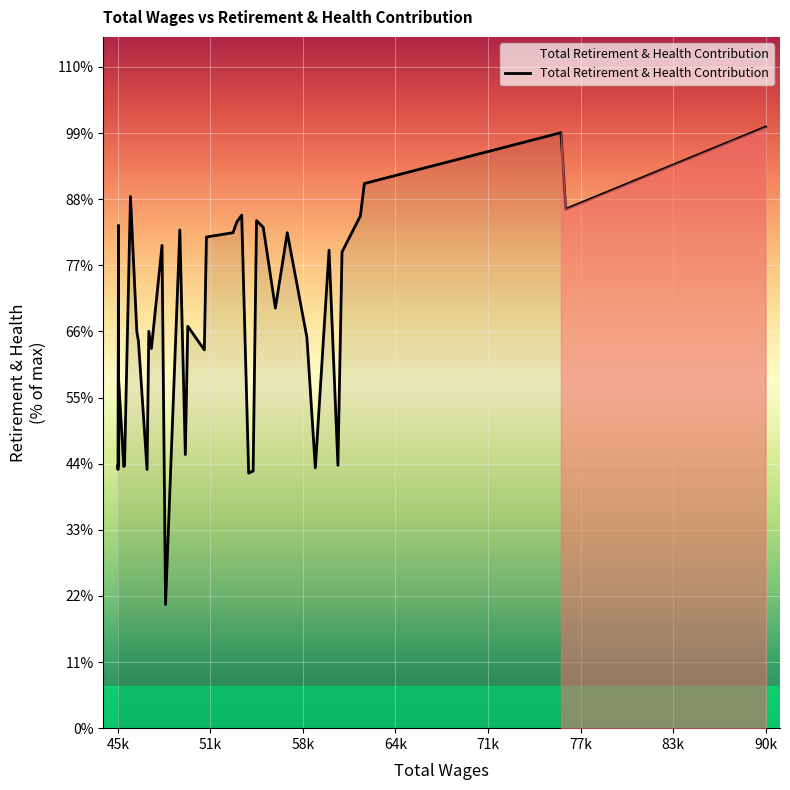

What is the value of the 28th point from the left?

16199